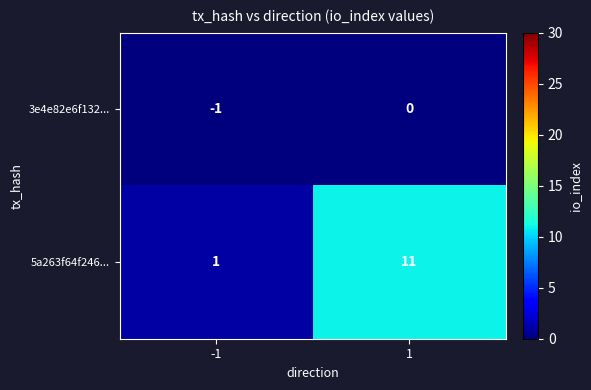

What is the total value across all series at 1?

11